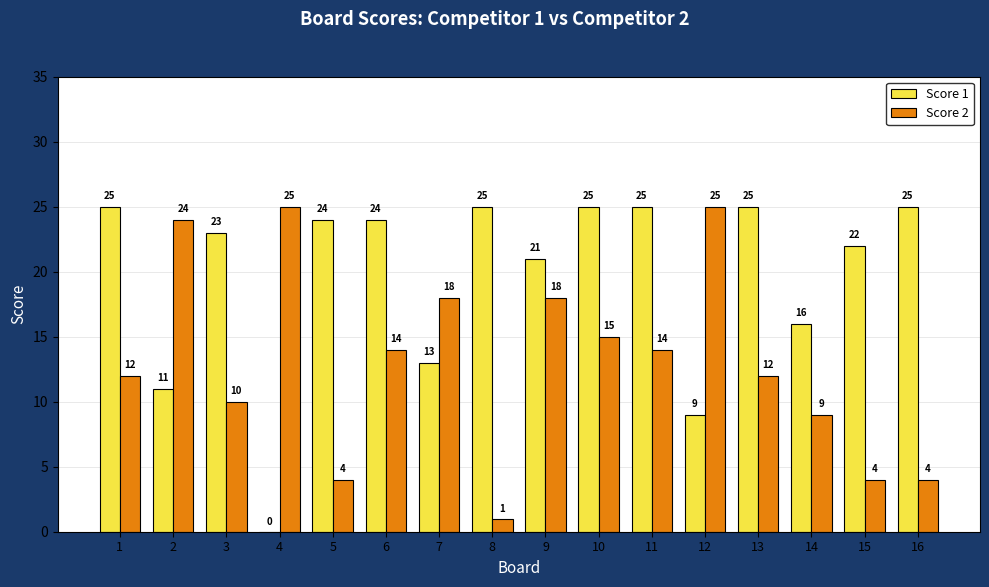

How many series are shown in this chart?

2